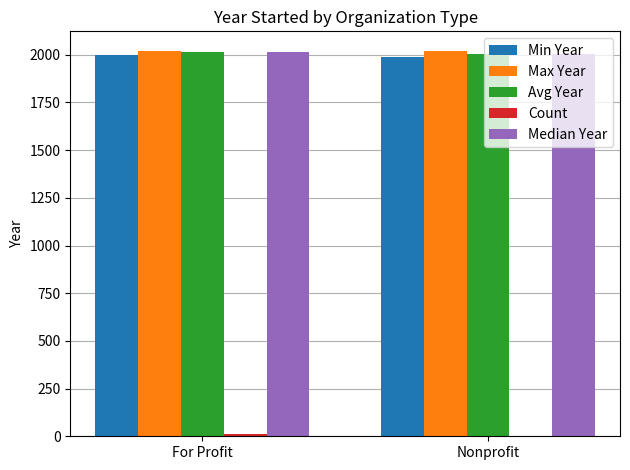

What is the maximum value for Min Year?

2001